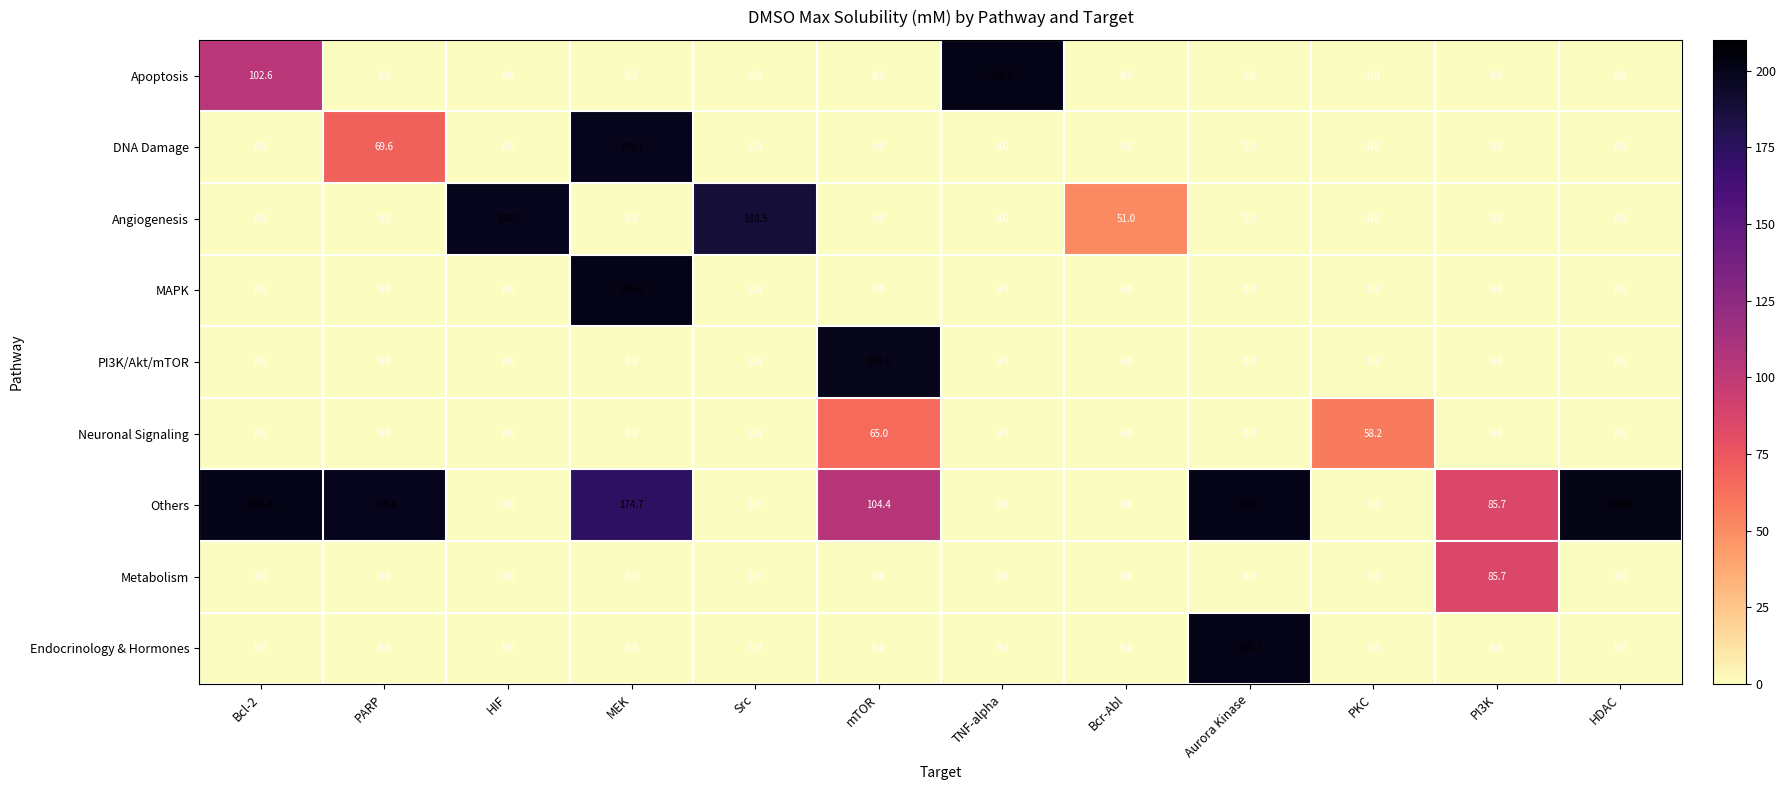

Is it true that PI3K/Akt/mTOR equals 0.0 at PI3K?

True